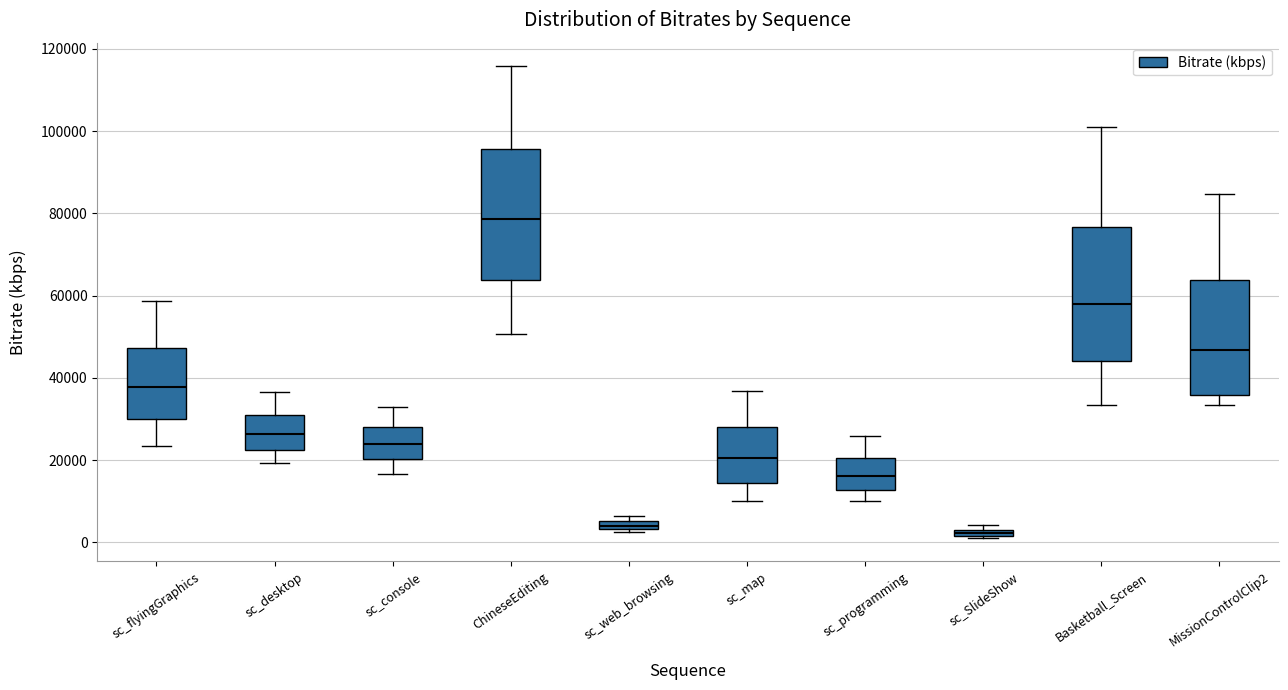

Which box has the highest median line?

ChineseEditing